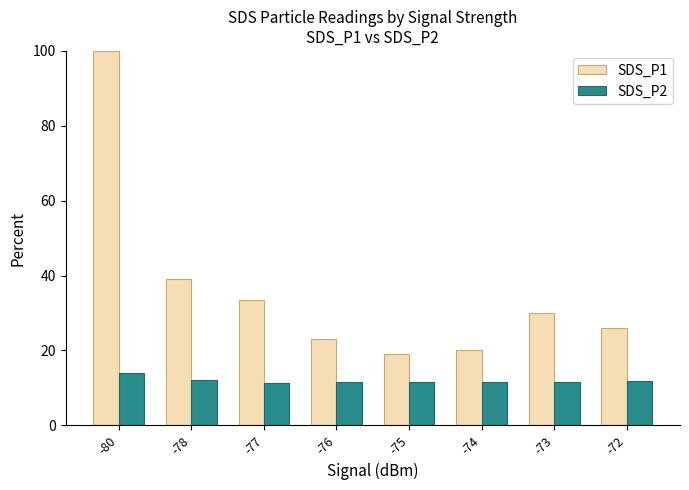

What is the total value across all series at -77?

44.7